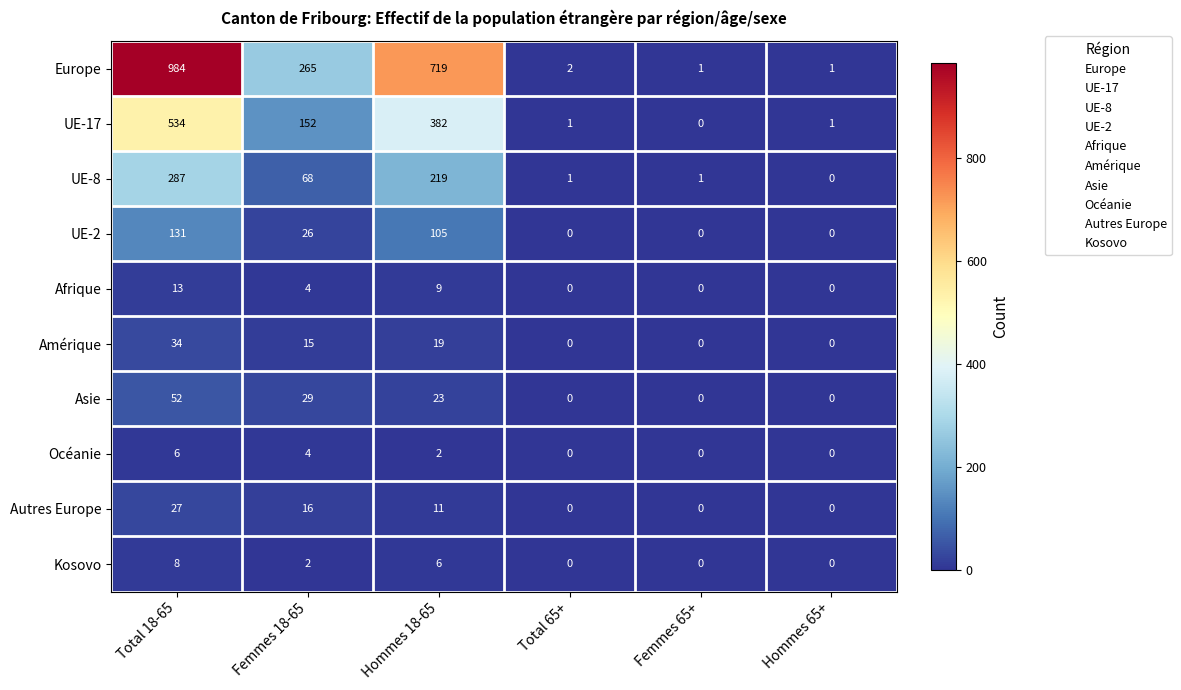

Read the Kosovo value at Hommes 18-65.

6